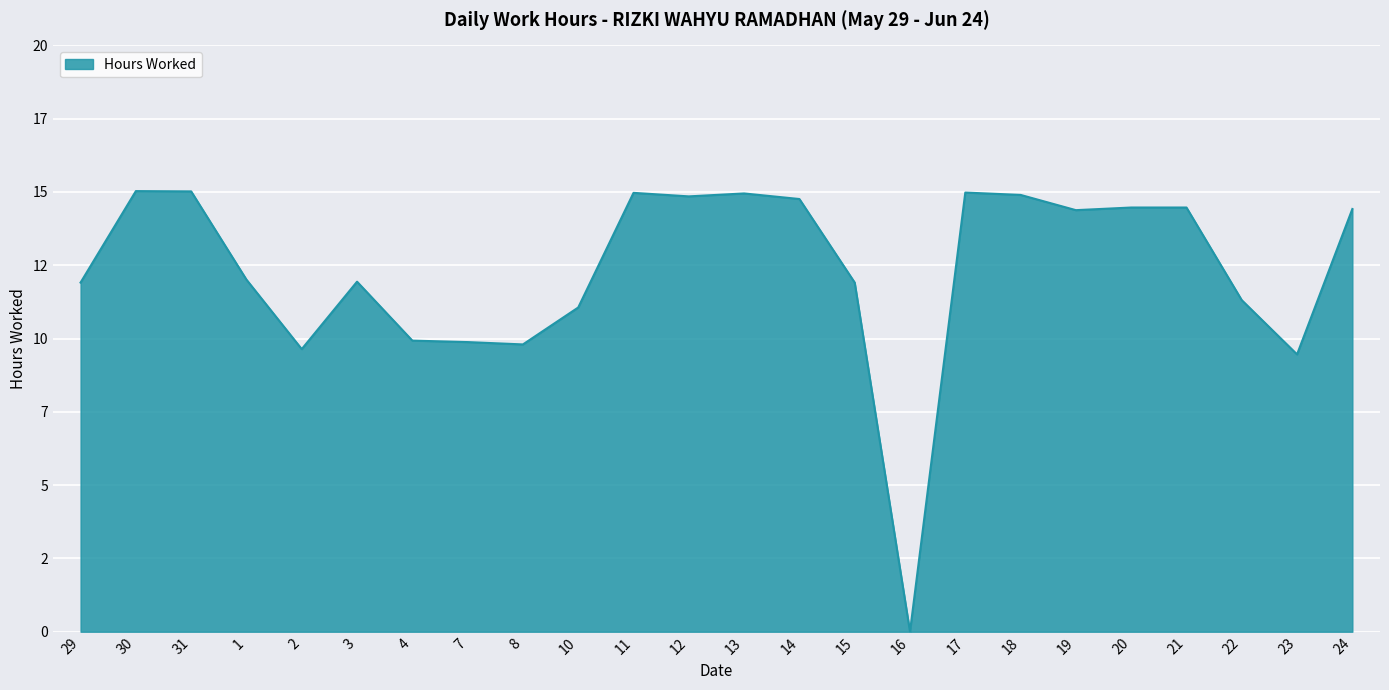

Does the chart have visible grid lines?

Yes